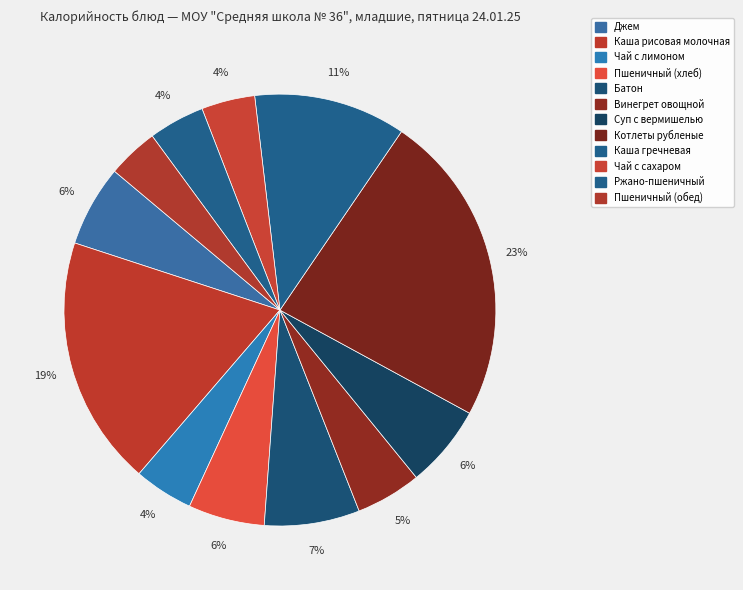

Count the number of slices in the pie.

12